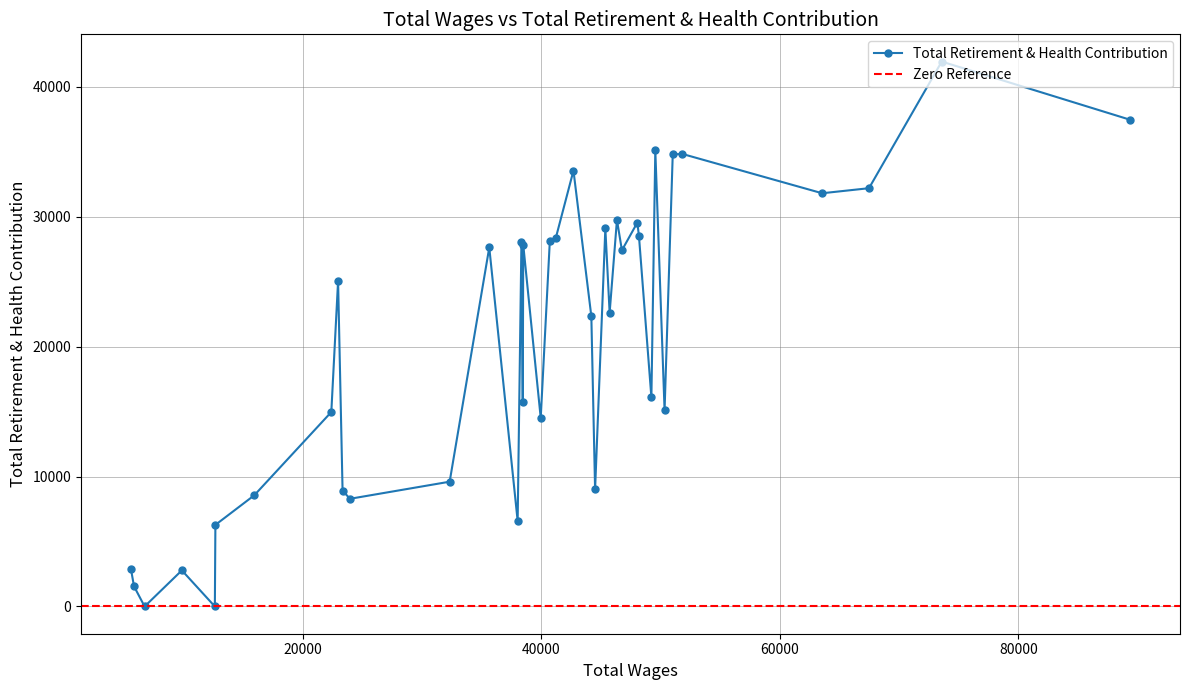

The chart shows a value of 21308 at 7. True or false?

False